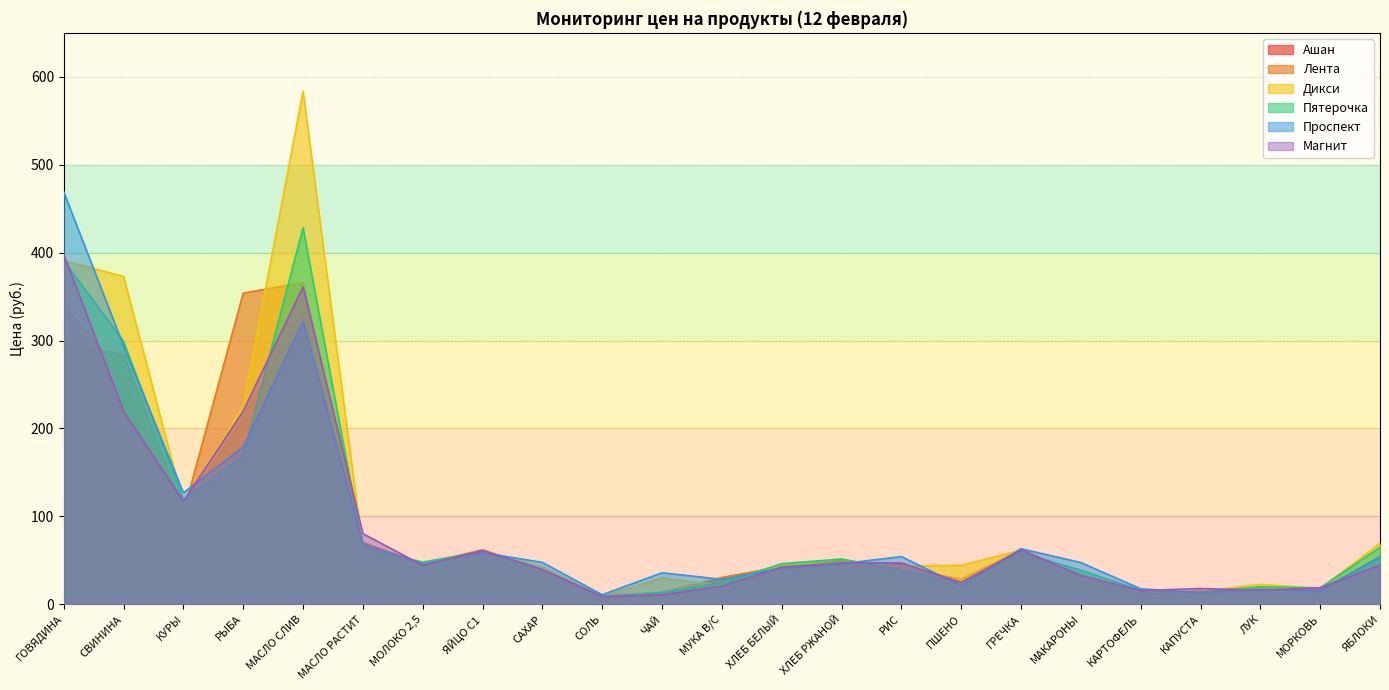

In Дикси, how many points are lower than both neighbors (excluding endpoints)?

7